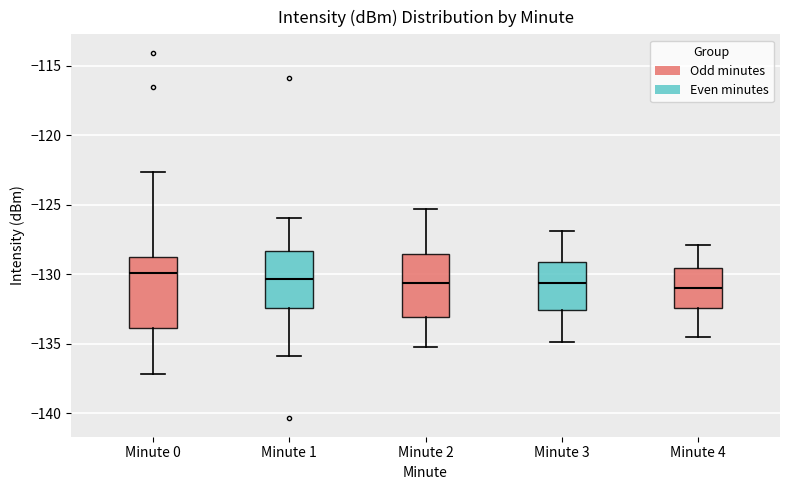

Which box is the tallest, from its lower edge to its upper edge?

Minute 0